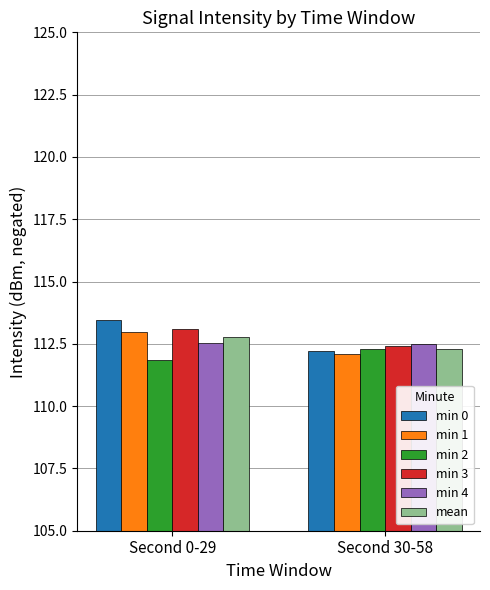

What is the sum of all mean values?

225.1